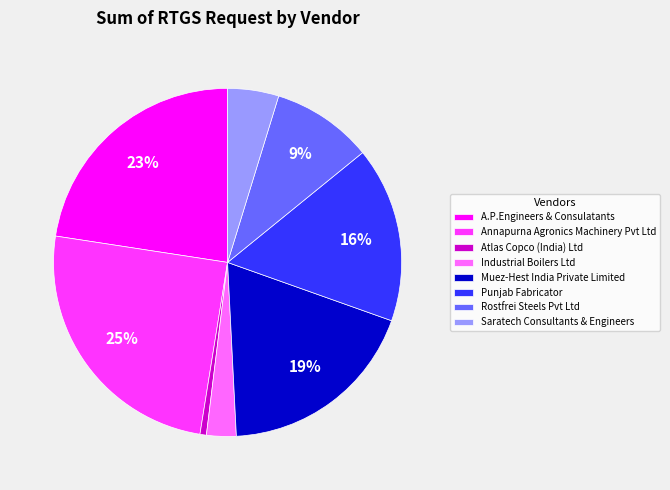

The Industrial Boilers Ltd slice represents 18% of the pie. True or false?

False